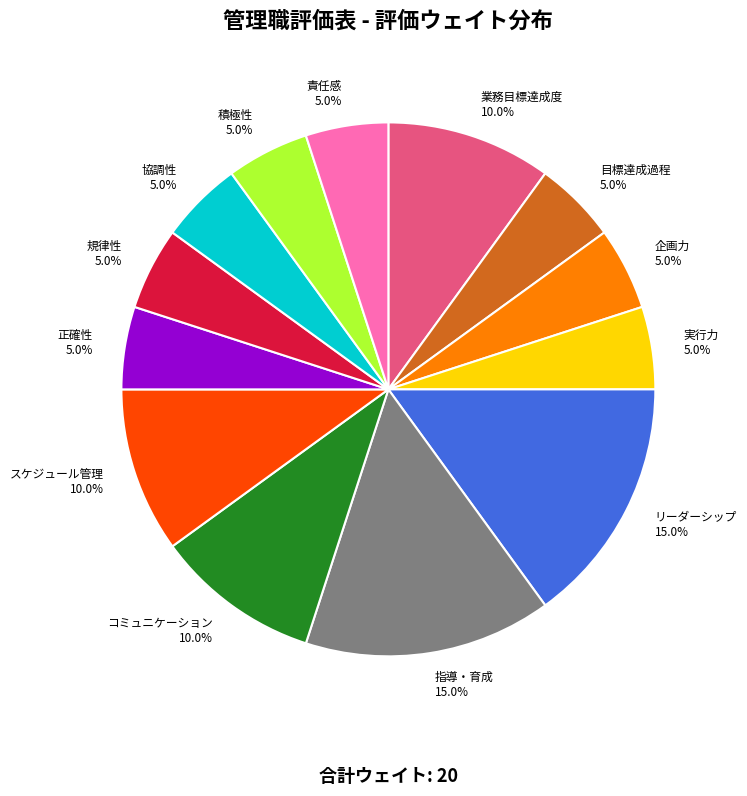

Does any single category account for the majority?

No